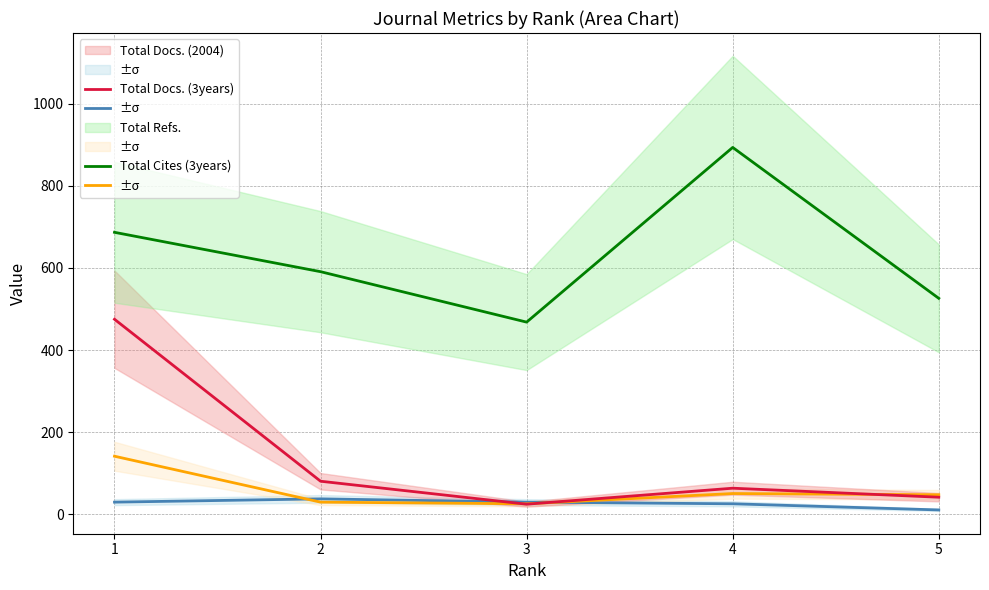

Where does the Total Cites (3years) series first go above 591?

1